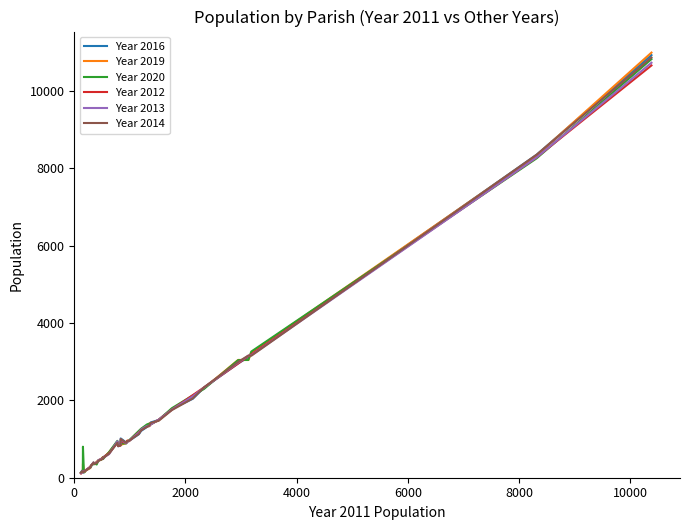

Which series has the widest spread of values?

Year 2019